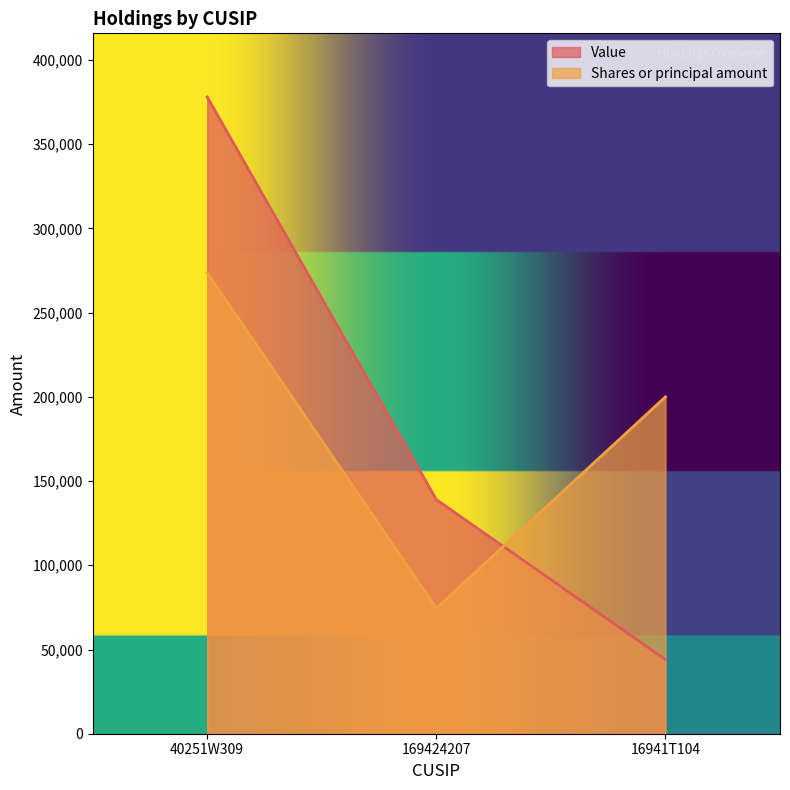

What value does the Value series have at 169424207?

139000